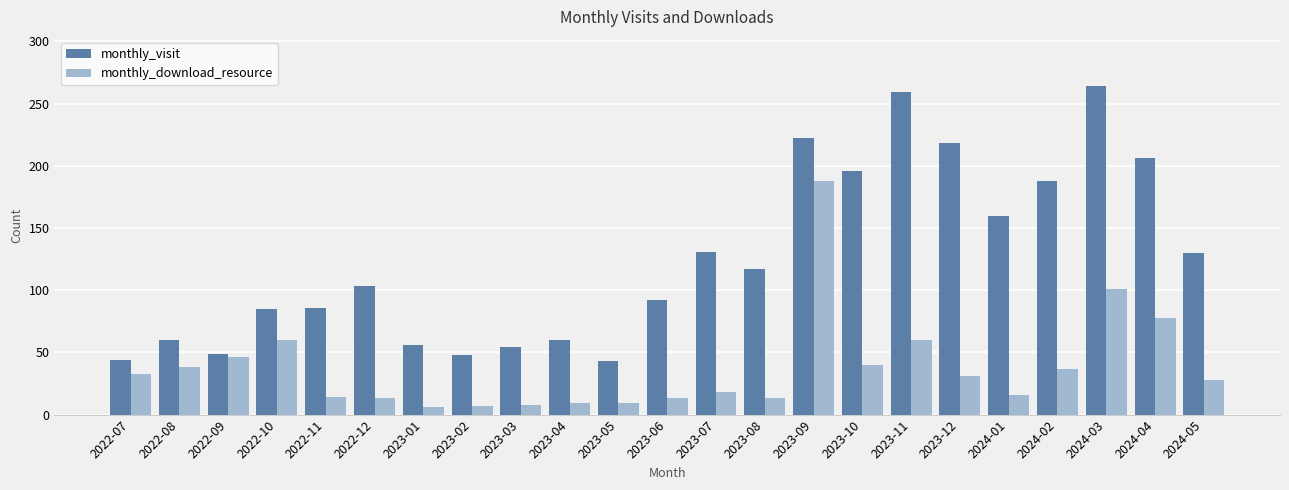

What is the greatest value displayed?

264